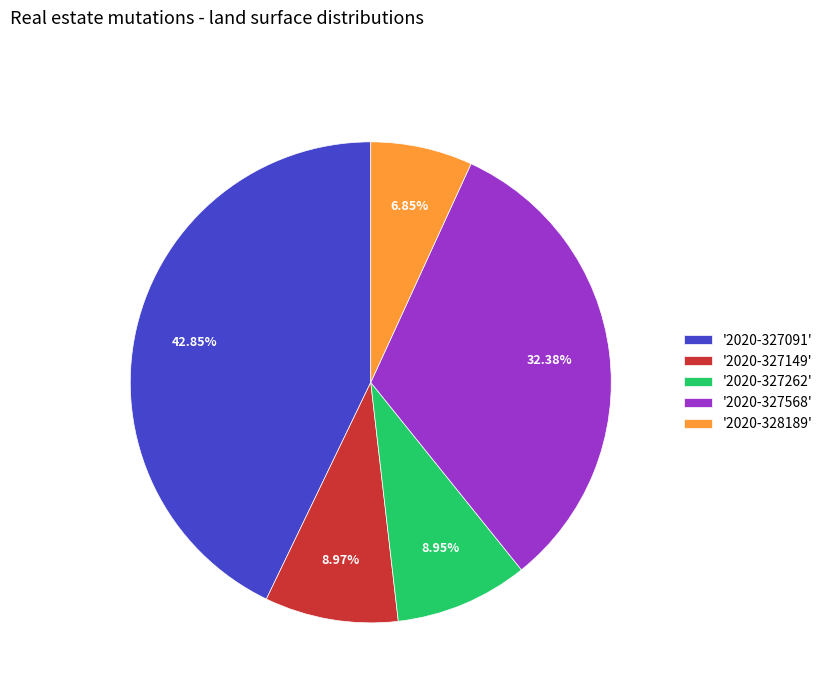

Between '2020-327091' and '2020-327149', which is larger?

'2020-327091'